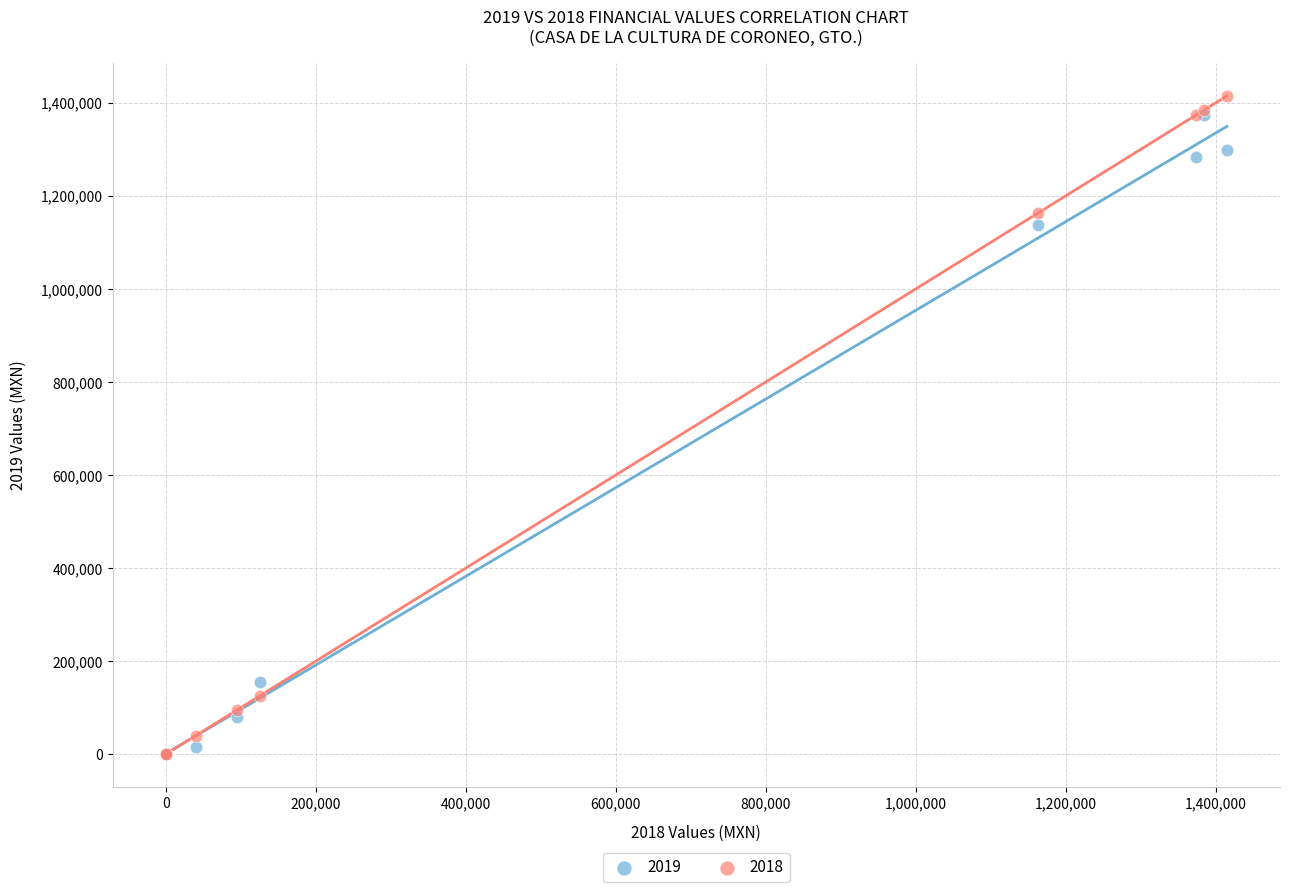

What are all the series names shown in the legend?

2019, 2018